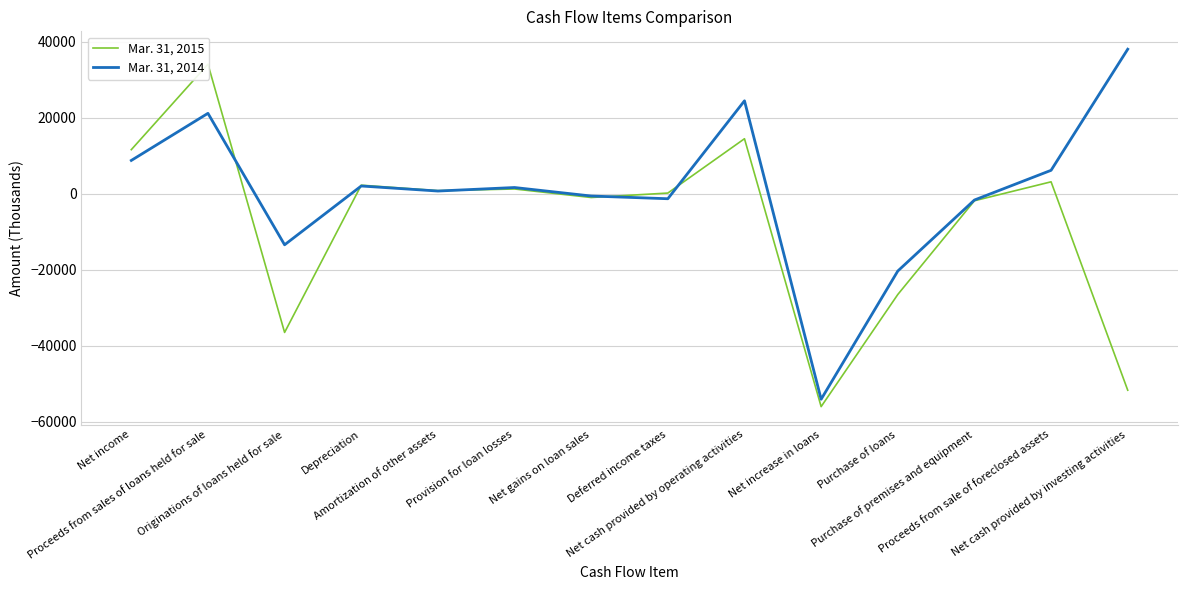

The value of Mar. 31, 2014 at Net cash provided by investing activities is 38098. True or false?

True